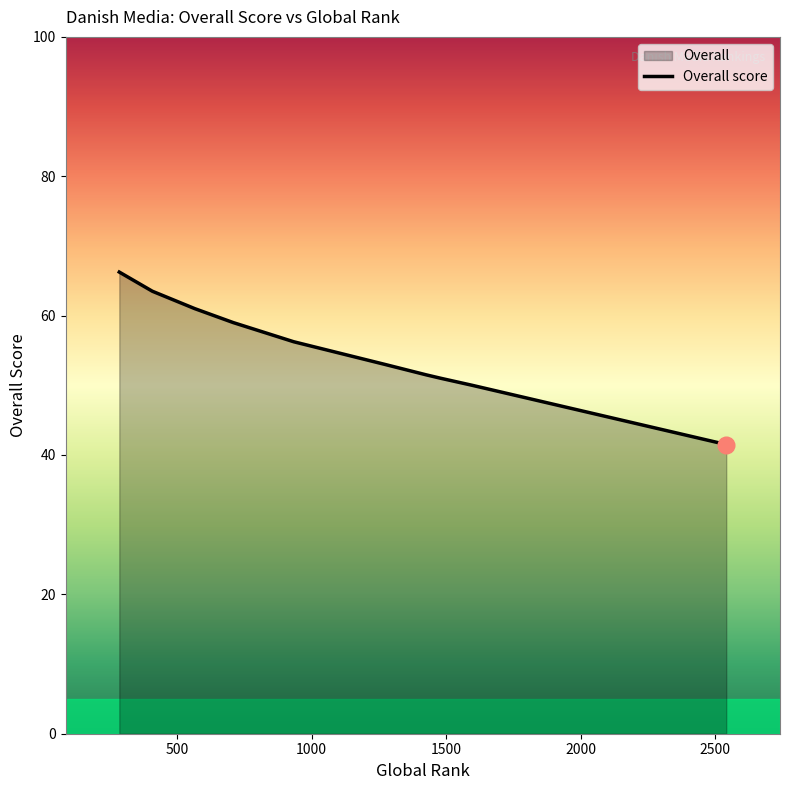

What is the minimum value shown in the chart?

41.5